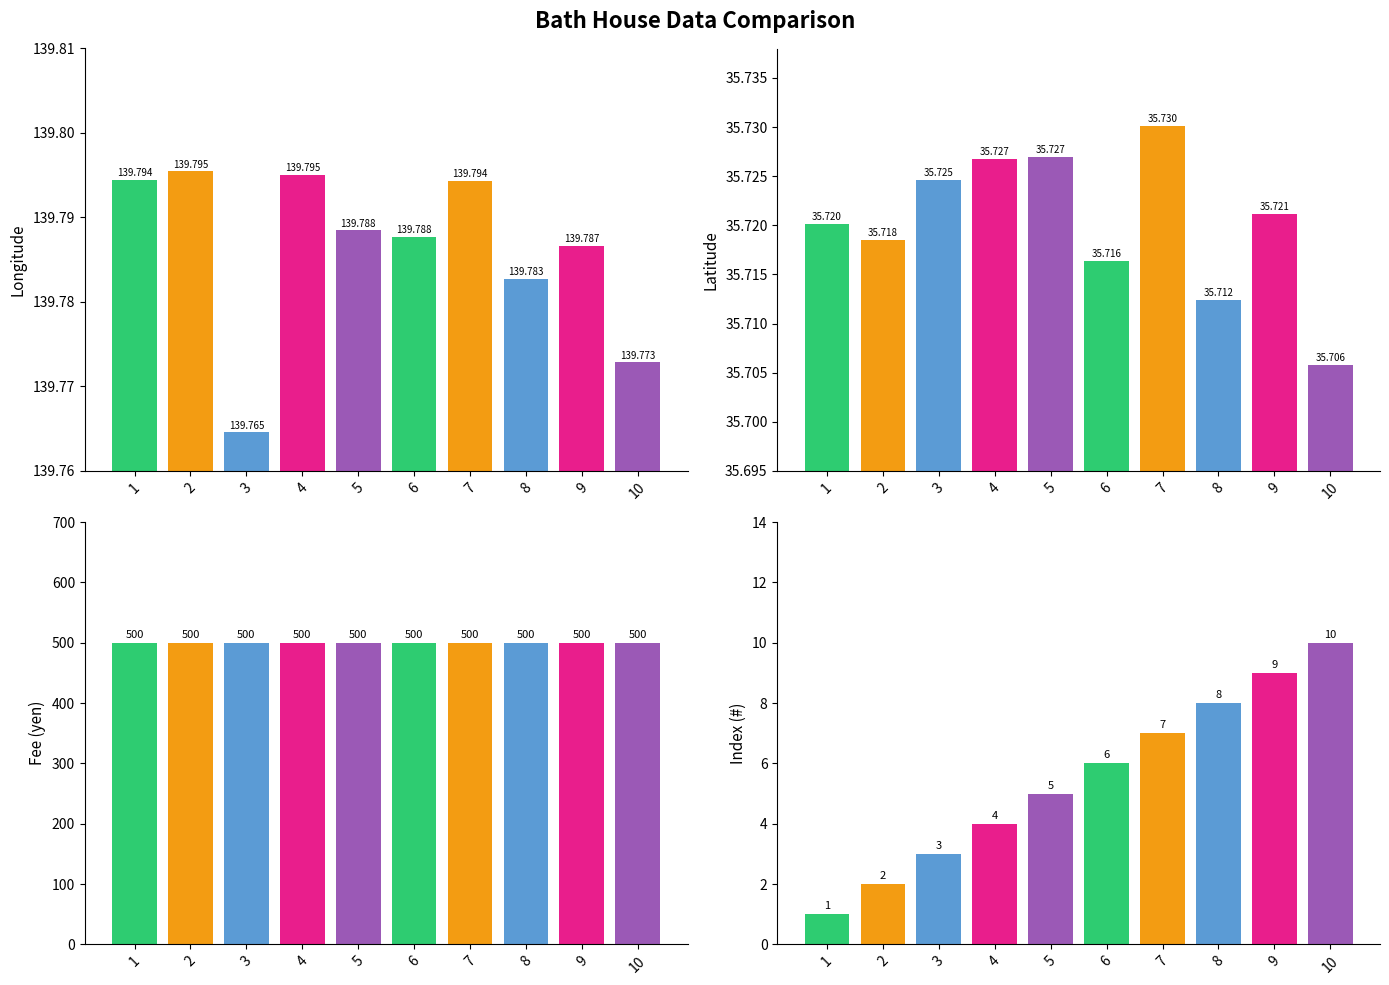

What is the sum of the Longitude values at 1 and 8?

279.6